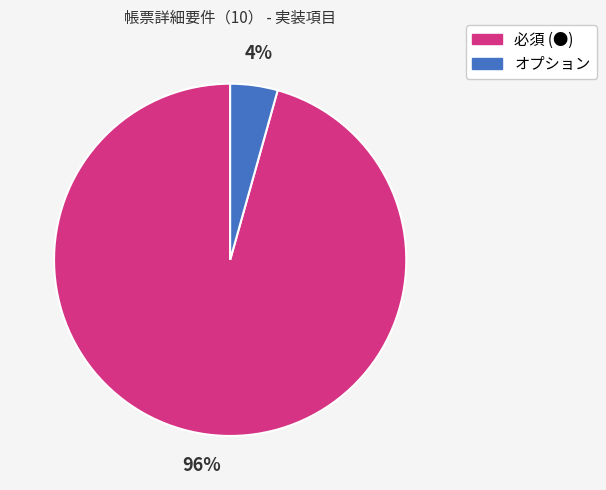

Which slice represents more than half of the pie?

必須 (●)